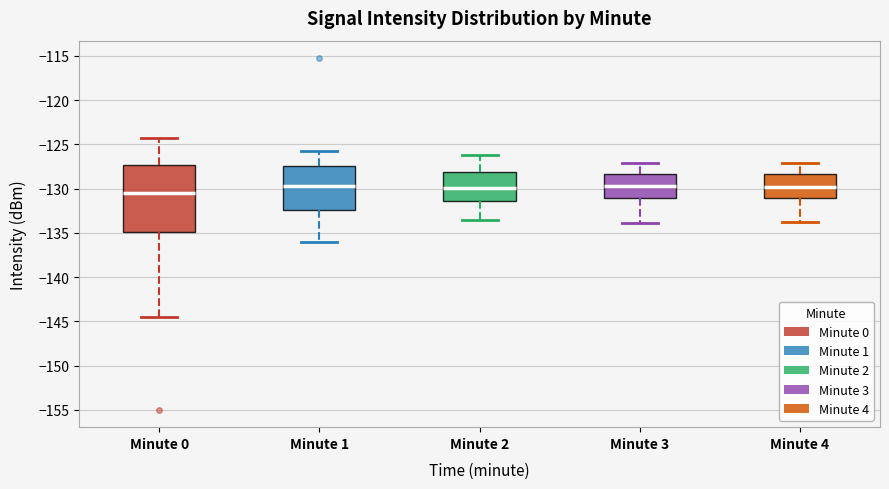

Where does the upper whisker of the box for Minute 4 end on the y-axis? The values are not printed on the chart, so give them approximately, as read against the axis.

-127.0